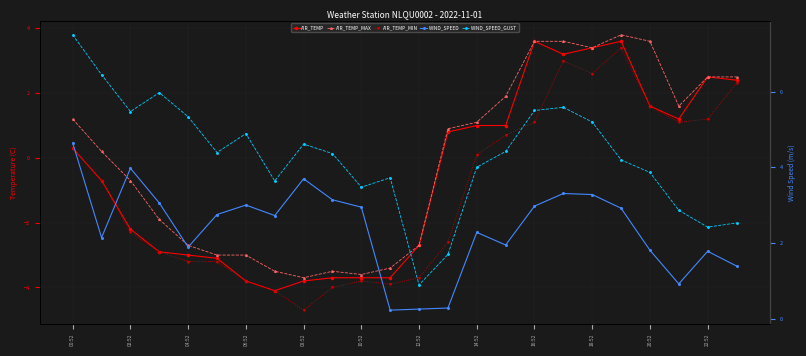

The WIND_SPEED_GUST series shows 4.6 at 08:52. True or false?

True